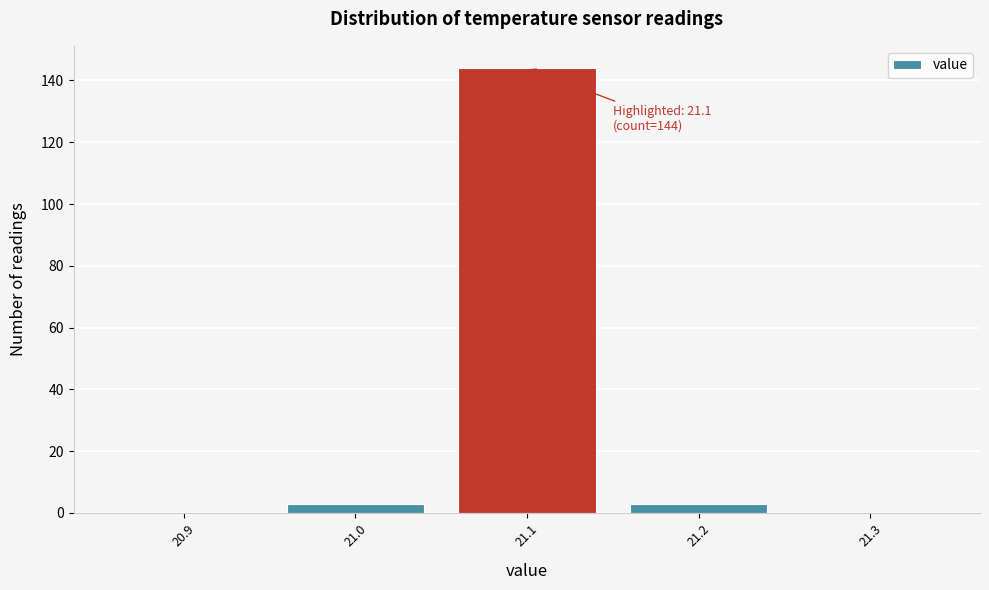

Which range on the x-axis has the tallest bar?

21.05 to 21.15